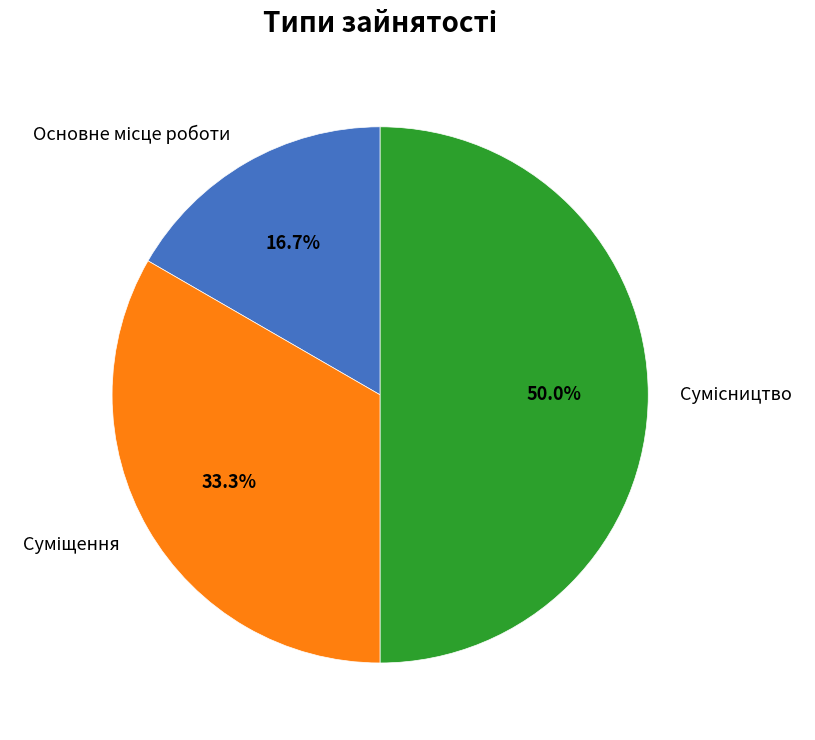

To the nearest percent, what is the difference between the Основне місце роботи and Суміщення slice percentages?

17%